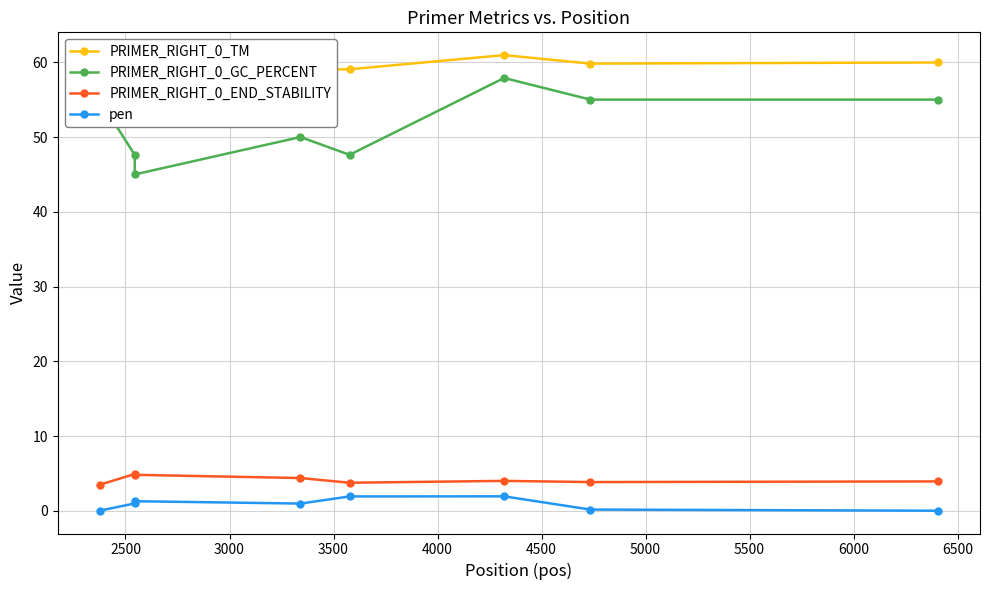

Reading left to right, what are all the values shown in this chart?

PRIMER_RIGHT_0_TM: 60.0	60.0	58.7	59.0	59.1	61.0	59.8	60.0
PRIMER_RIGHT_0_GC_PERCENT: 55.0	47.6	45.0	50.0	47.6	57.9	55.0	55.0
PRIMER_RIGHT_0_END_STABILITY: 3.5	4.9	4.8	4.4	3.8	4.0	3.9	4.0
pen: 0.0	1.0	1.3	1.0	1.9	2.0	0.2	0.0